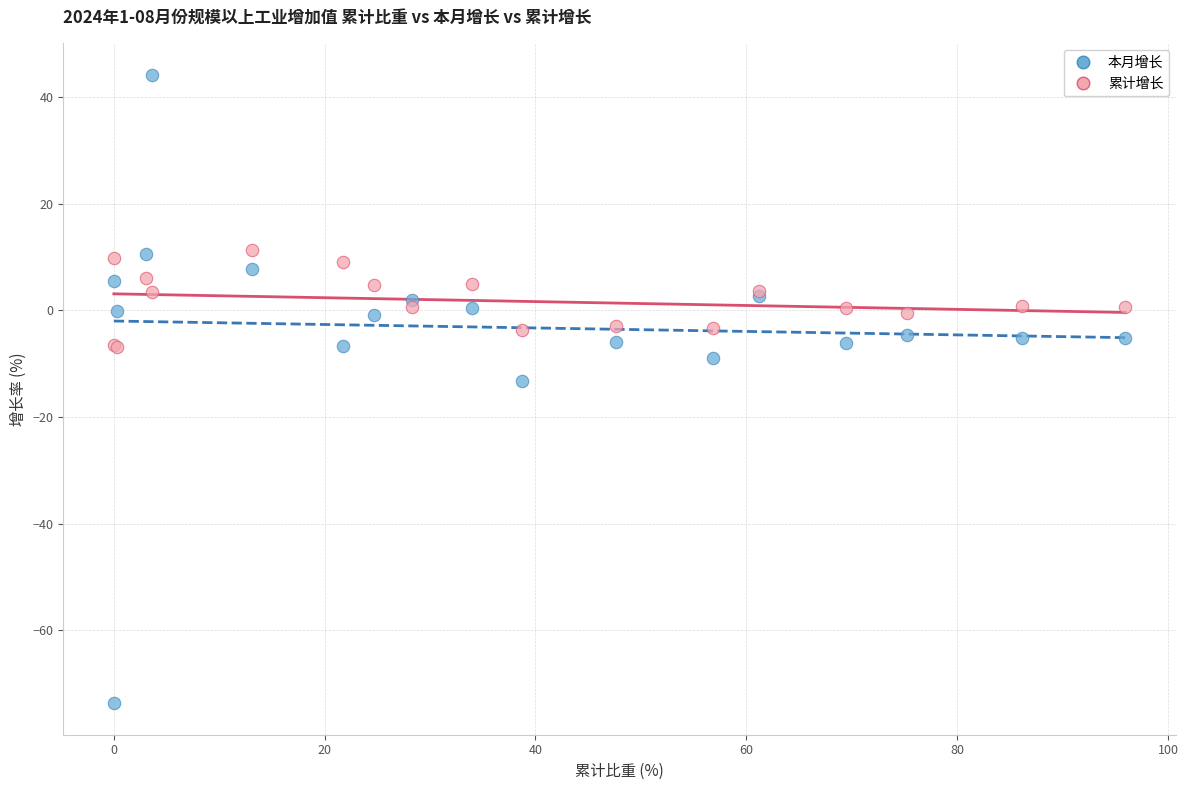

Which series has the largest Y range (max minus min)?

本月增长